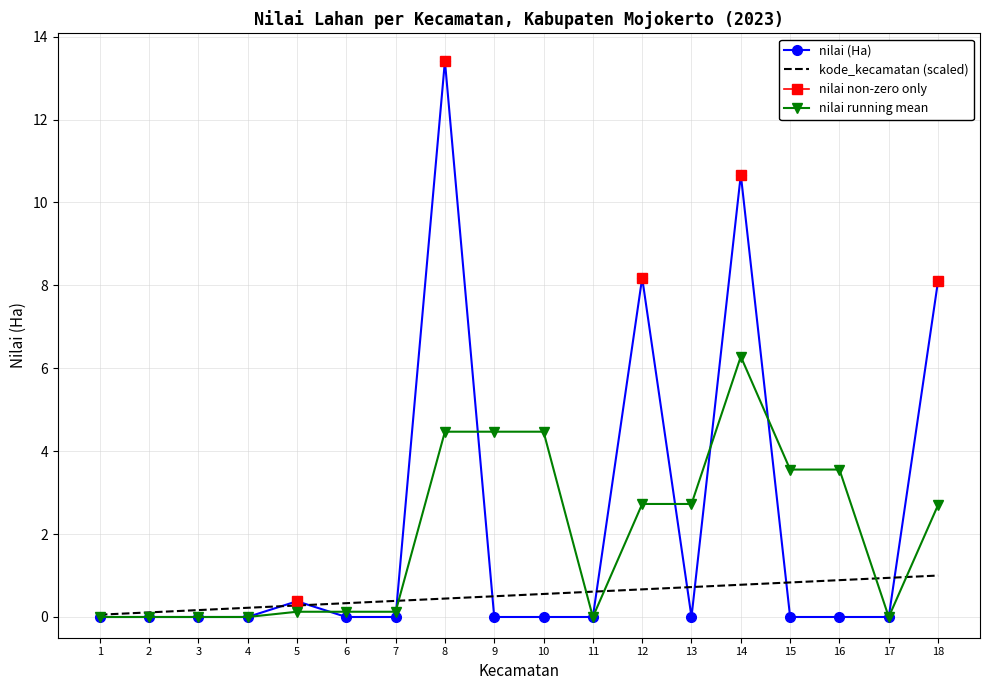

At which category does the chart reach its peak across all series?

8